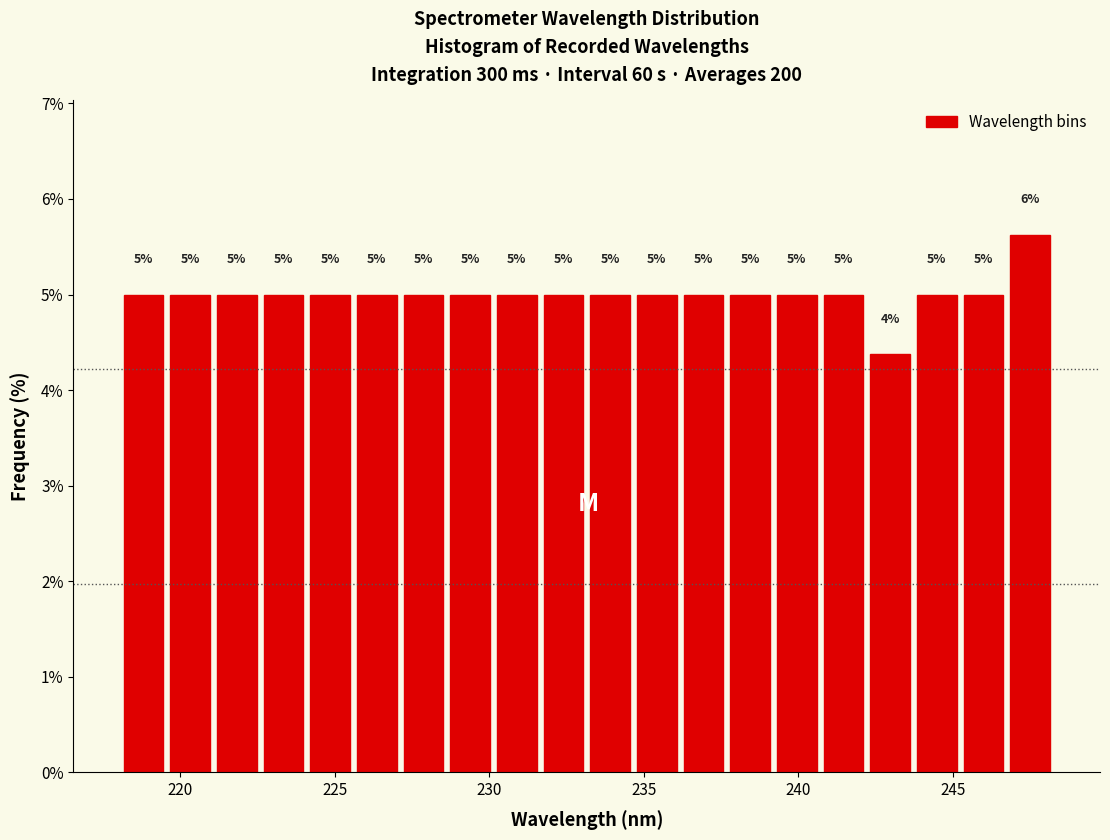

Read against the x-axis, roughly where is the centre of the tallest bar?

247.5